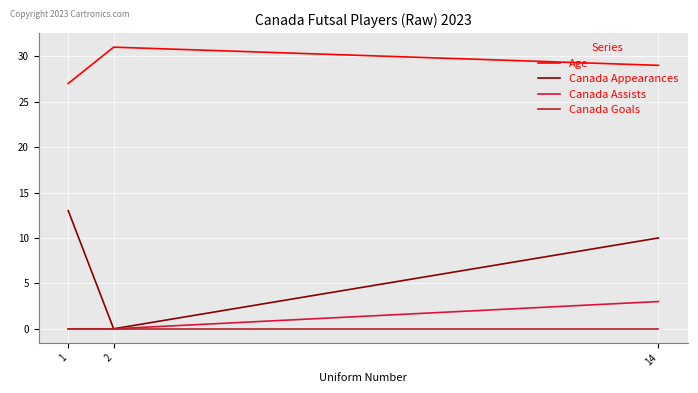

What is the sum of all Canada Assists values?

3